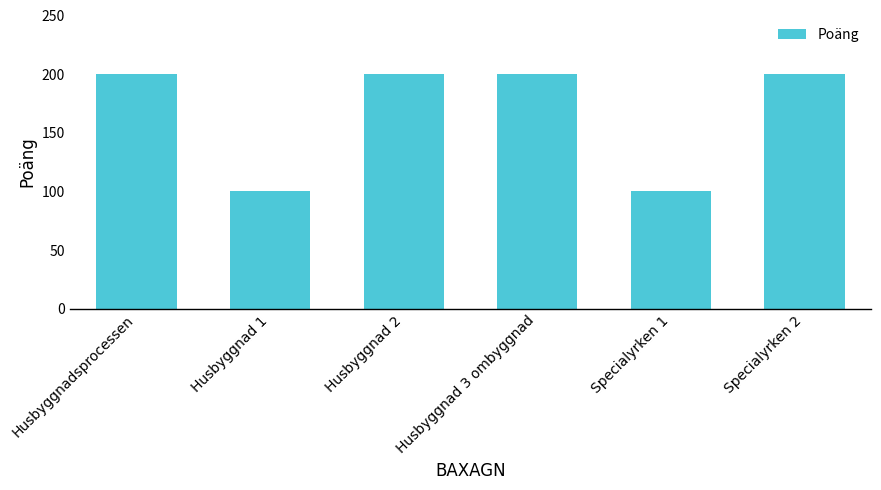

What is the difference between the second highest and minimum values?

100